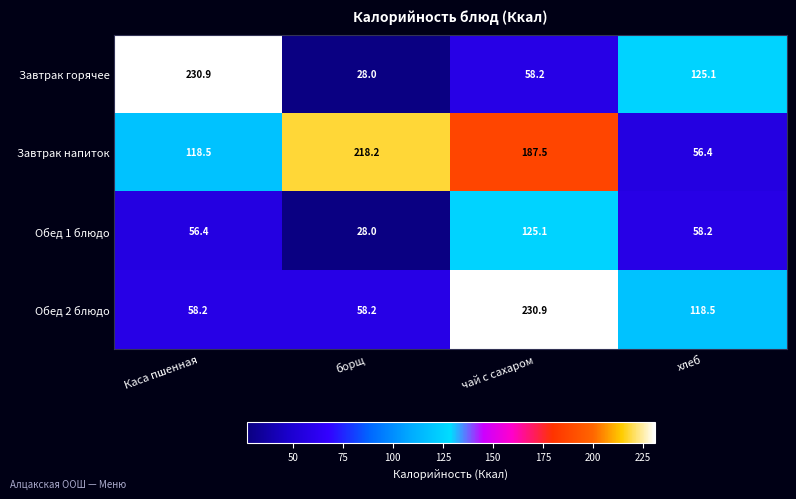

Count the number of categories in the chart.

4